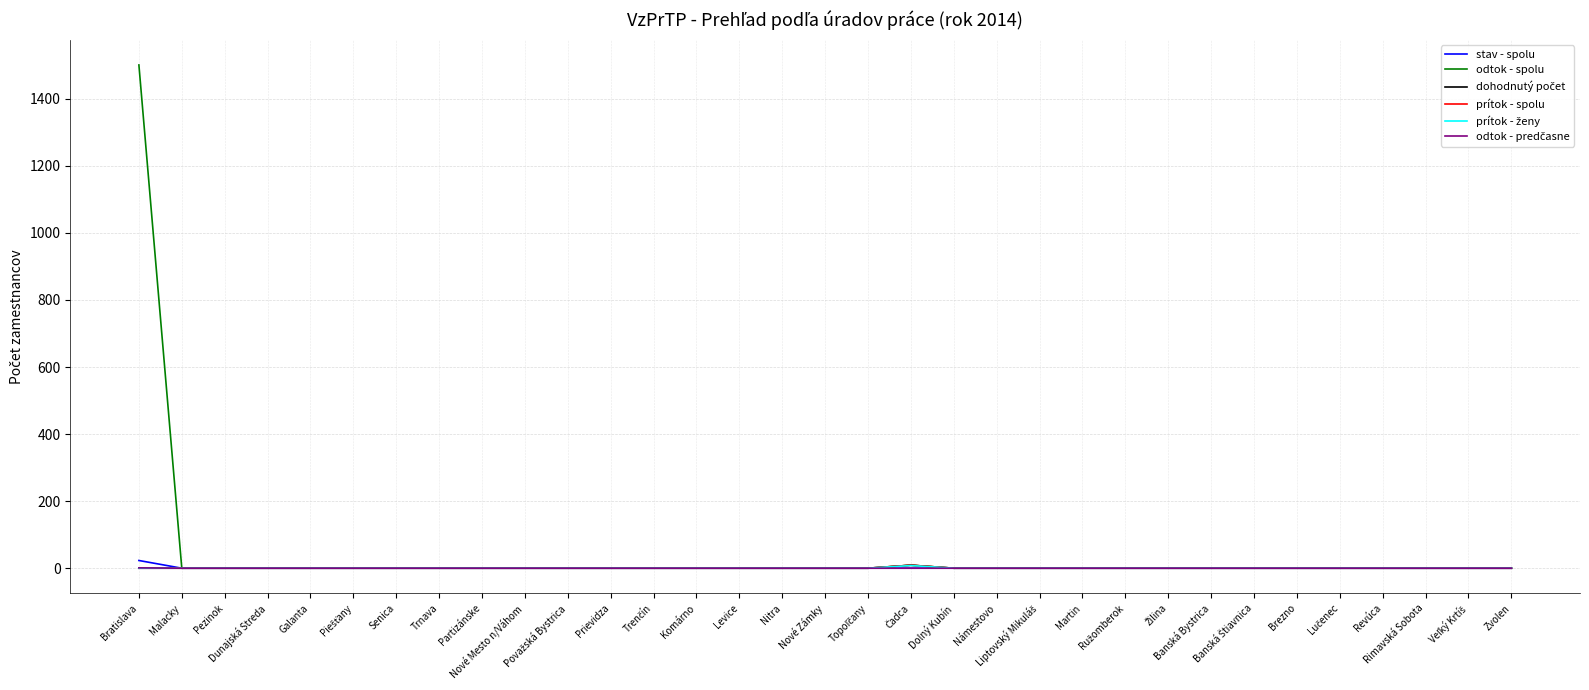

At which label is odtok - spolu closest to 750?

Čadca